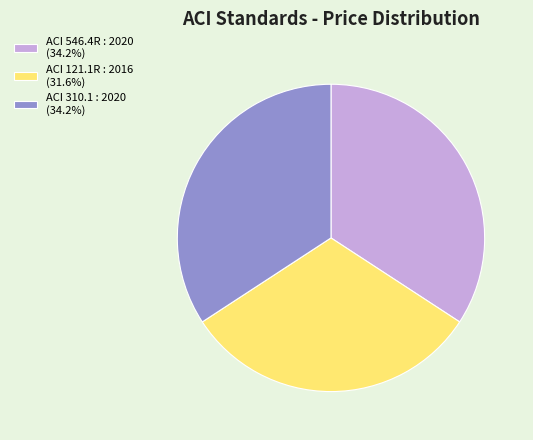

Is there any slice that represents more than half of the pie?

No